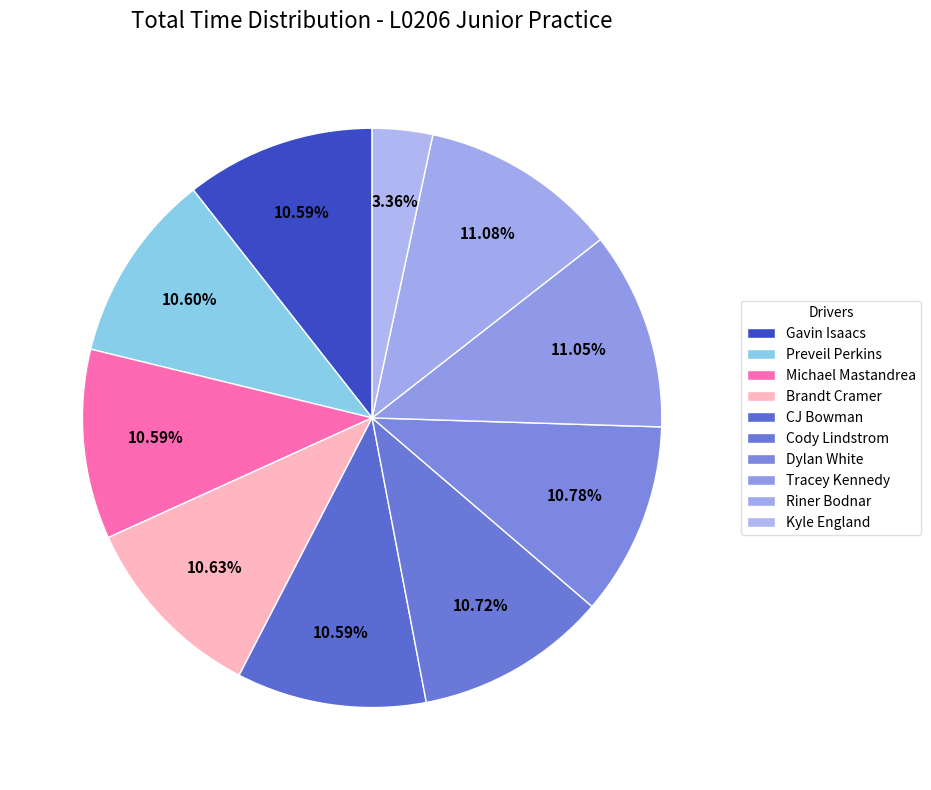

What percentage is NOT represented by Preveil Perkins?

89.4%